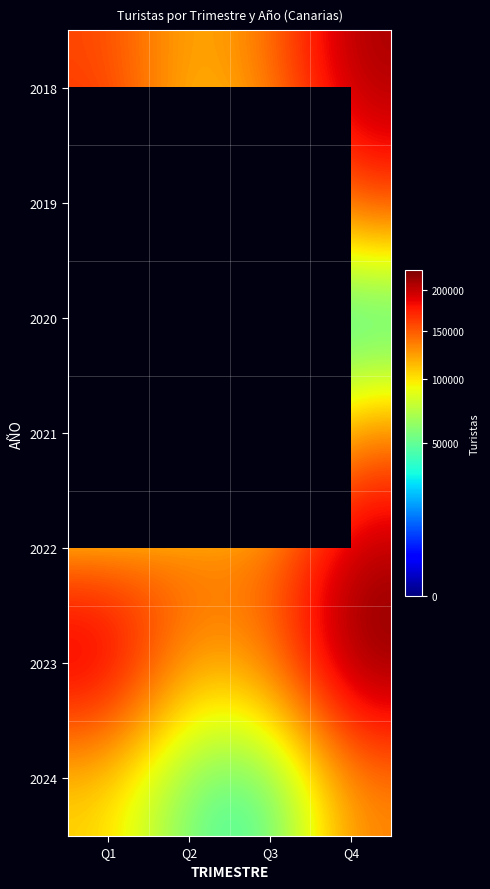

Rank the series by their maximum value, from highest to lowest.

2023, 2018, 2022, 2019, 2021, 2024, 2020